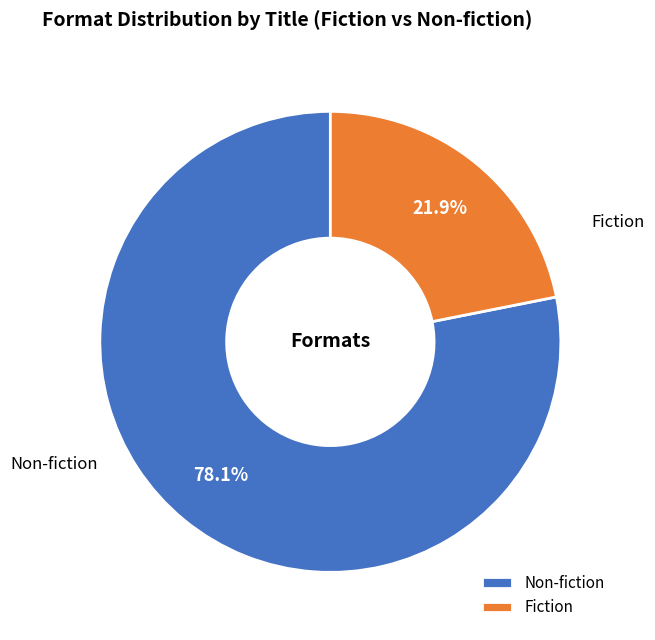

How many segments does this pie chart have?

2